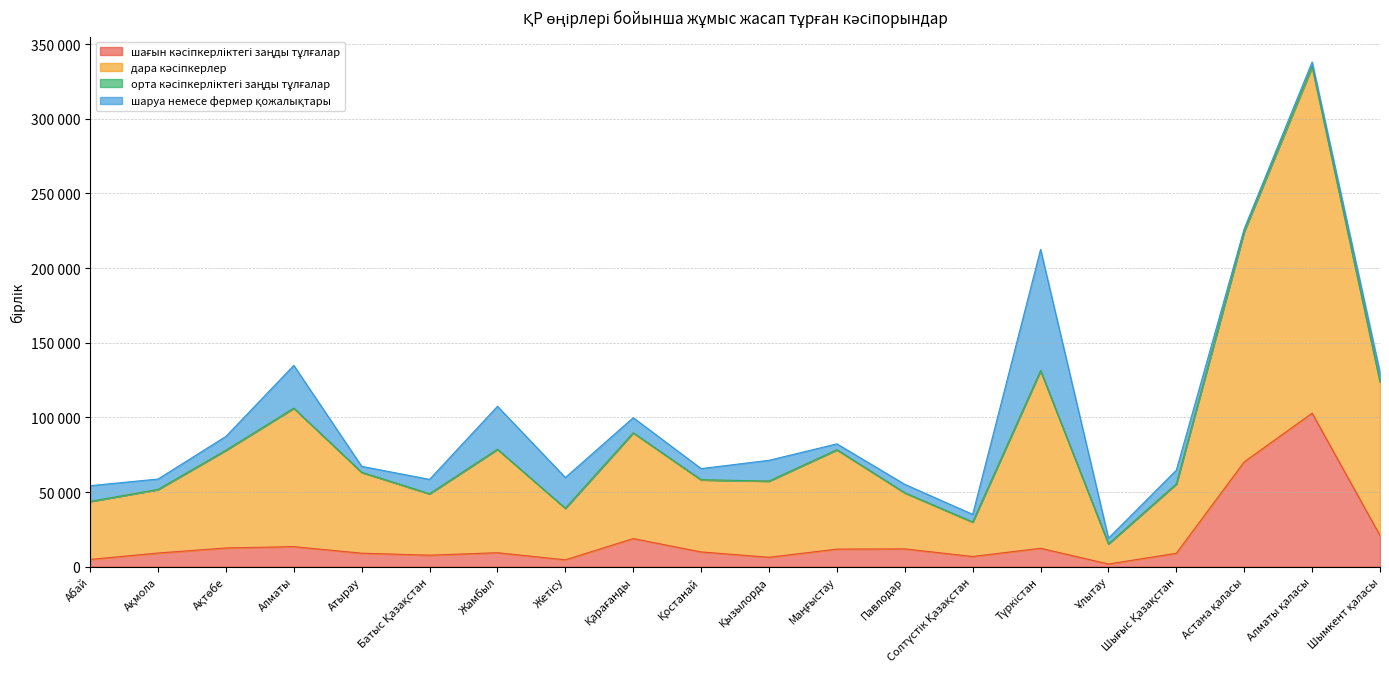

Which label corresponds to the smallest value in the chart?

Ұлытау